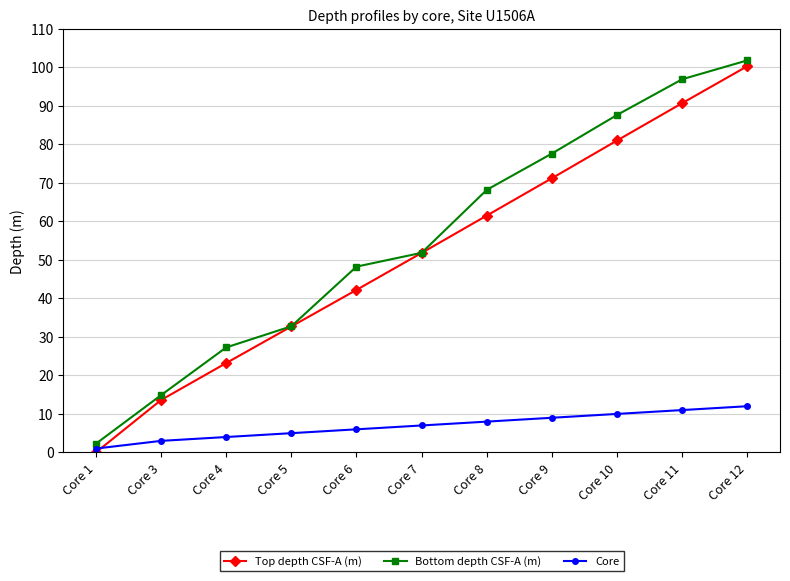

What is the total value across all series at Core 6?

96.4